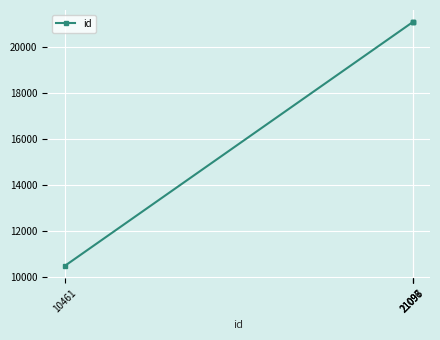

True or false: there are more than 2 points higher than both neighbors.

False